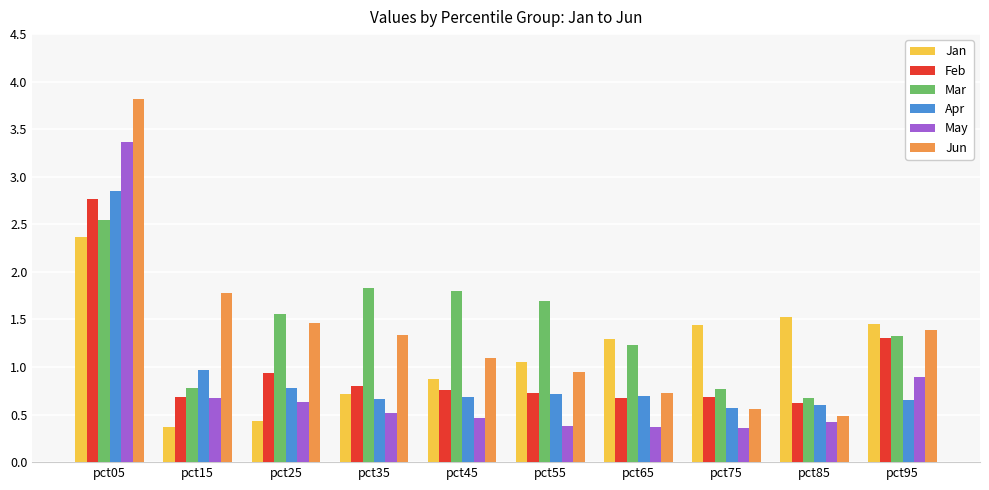

What is the sum of the Jun values at pct85 and pct75?

1.0